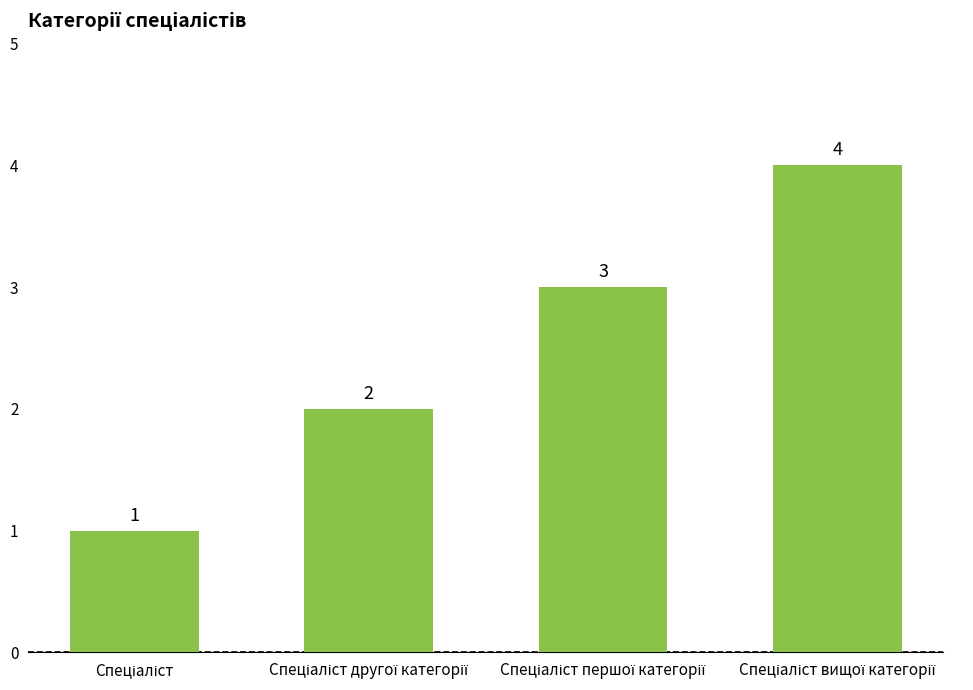

Reading left to right, transcribe all the data shown in this chart.

1	2	3	4